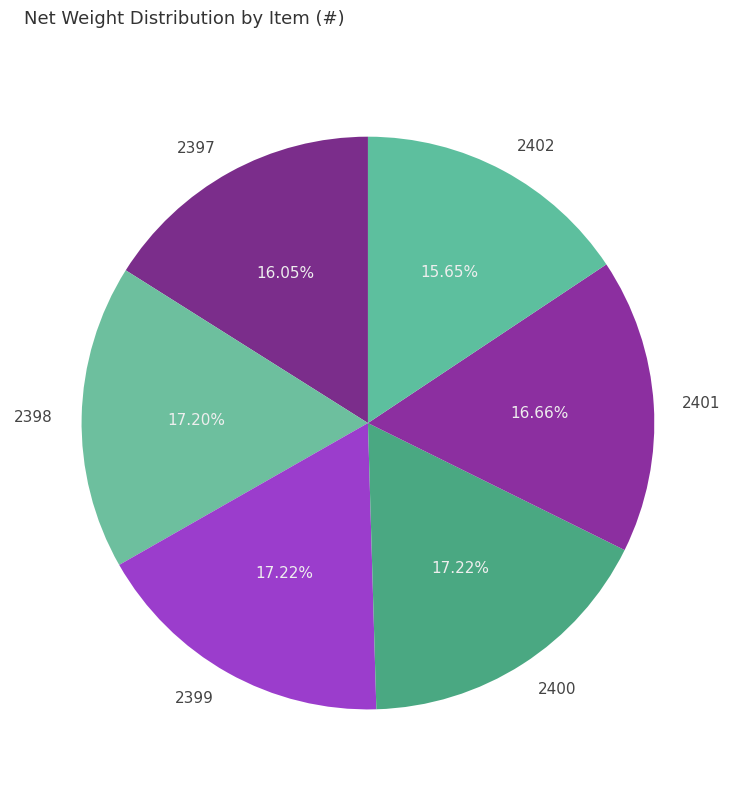

To the nearest percent, what is the difference between the 2402 and 2400 slice percentages?

2%